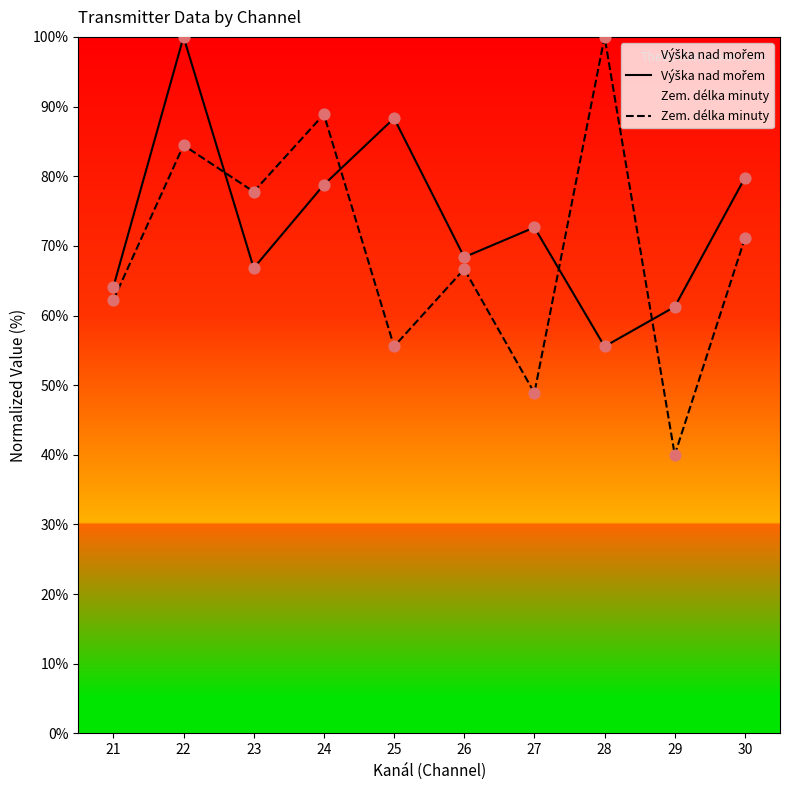

What are all the series names shown in the legend?

Výška nad mořem, Zem. délka minuty